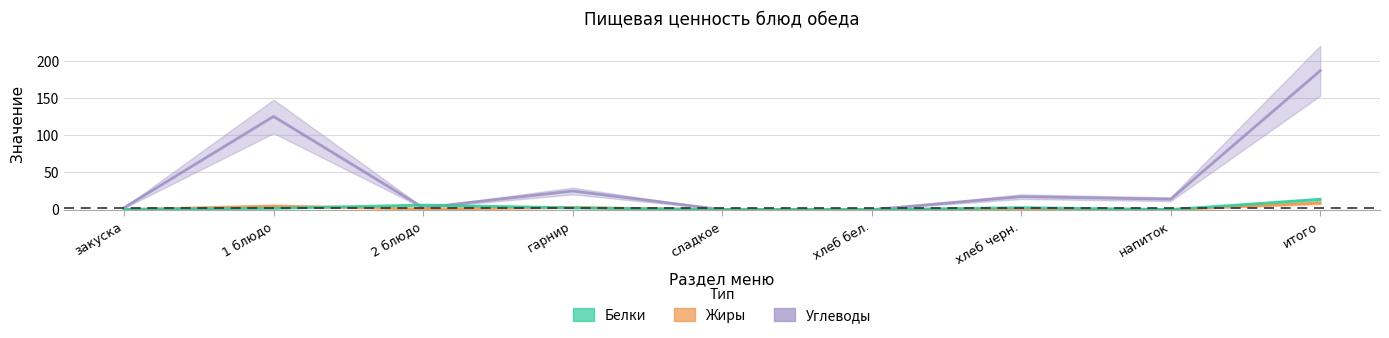

Which series has the largest total across all categories?

Углеводы